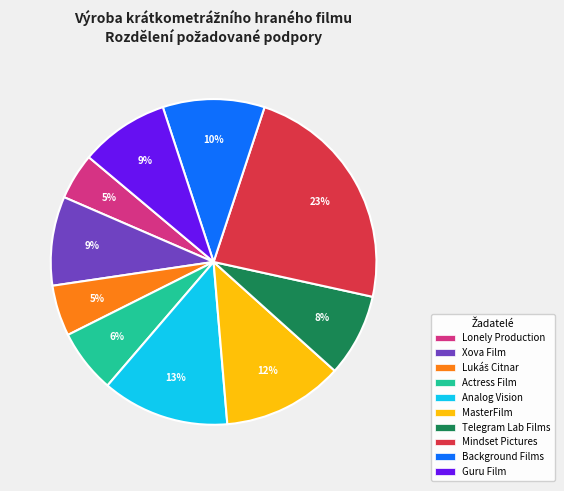

To the nearest percent, what is the average slice percentage?

10%